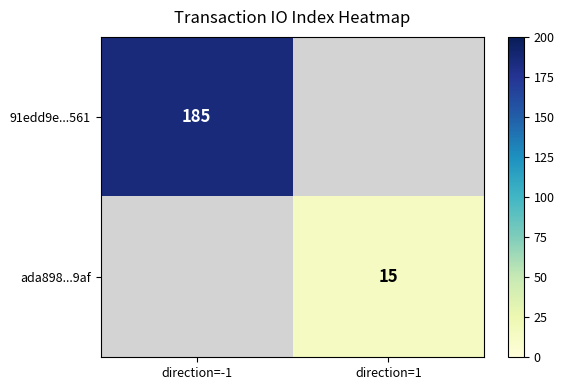

True or false: 91edd9e...561 has a value of 185 at direction=-1.

True